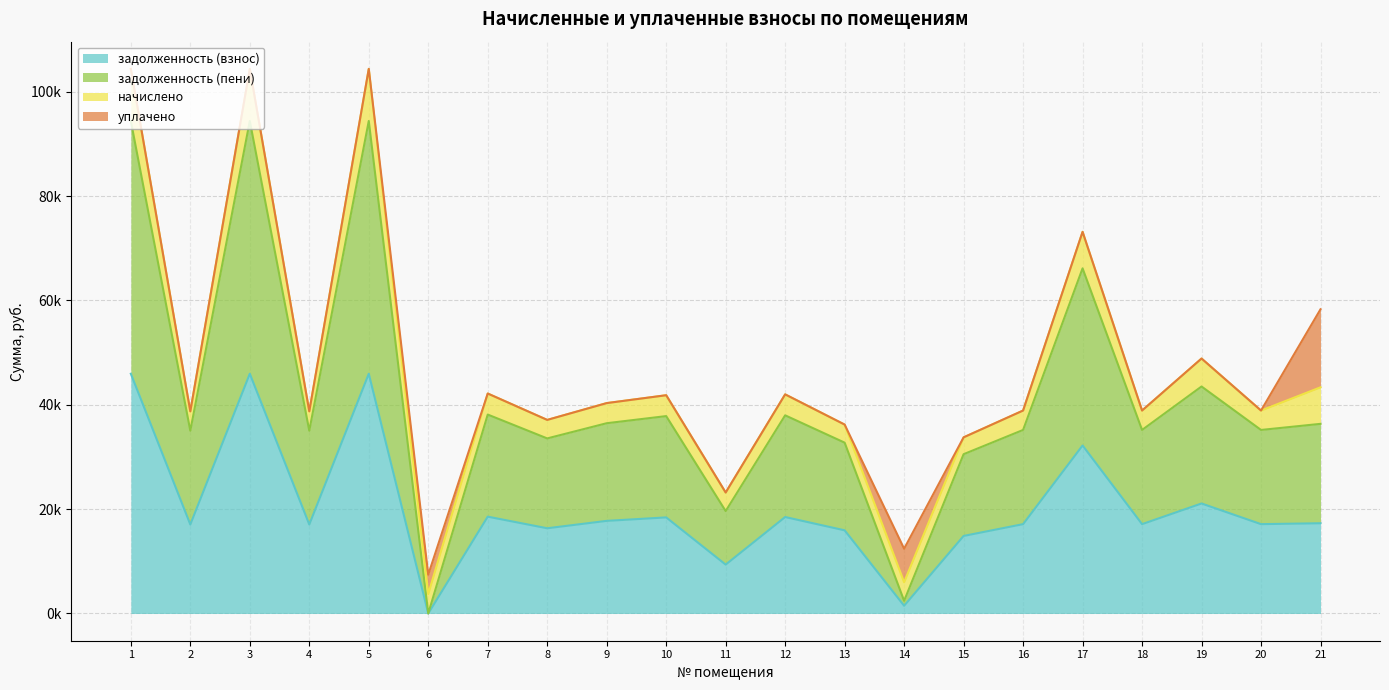

Which series has the largest range (max minus min)?

задолженность (пени)